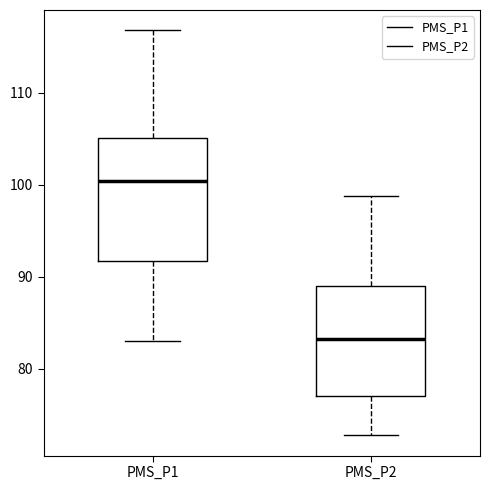

Reading left to right, read every box against the y-axis: the position of its median line, the range the box covers, and the ends of its whiskers. The values are not printed on the chart, so give them approximately, as read against the axis.

PMS_P1: median 100, box 92 to 105, whiskers 83 to 117
PMS_P2: median 83, box 77 to 89, whiskers 73 to 99